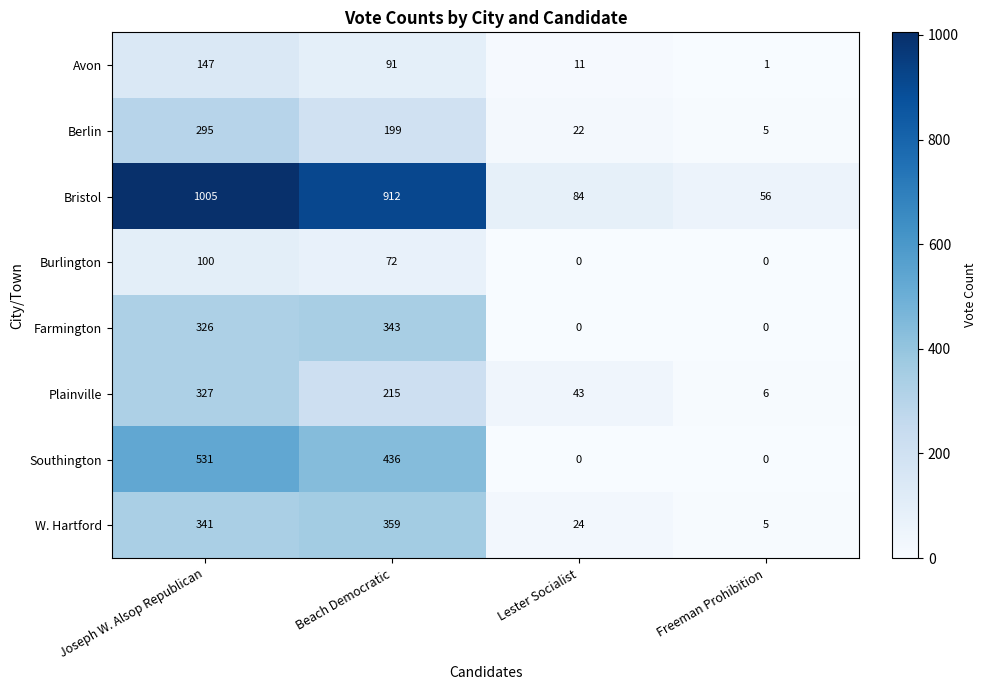

What is the sum of the Plainville values at Freeman Prohibition and Joseph W. Alsop Republican?

333